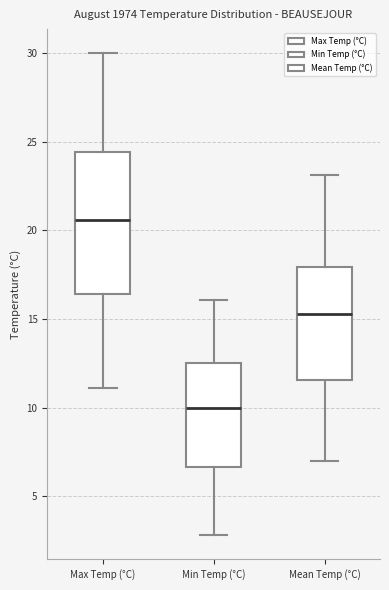

Which box's median line is the highest?

Max Temp (°C)